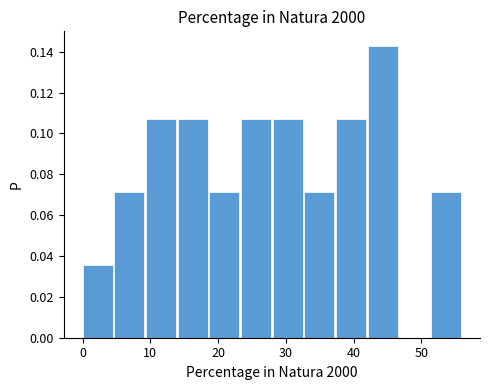

Reading left to right, list every bar in this chart as the range it spans on the x-axis followed by its height. Neither the bar edges nor the heights are printed on the chart, so give them approximately, as read against the axes.

0 to 5: 0.036
5 to 9: 0.072
9 to 14: 0.108
14 to 19: 0.108
19 to 23: 0.072
23 to 28: 0.108
28 to 33: 0.108
33 to 37: 0.072
37 to 42: 0.108
42 to 47: 0.142
47 to 51: 0
51 to 56: 0.072